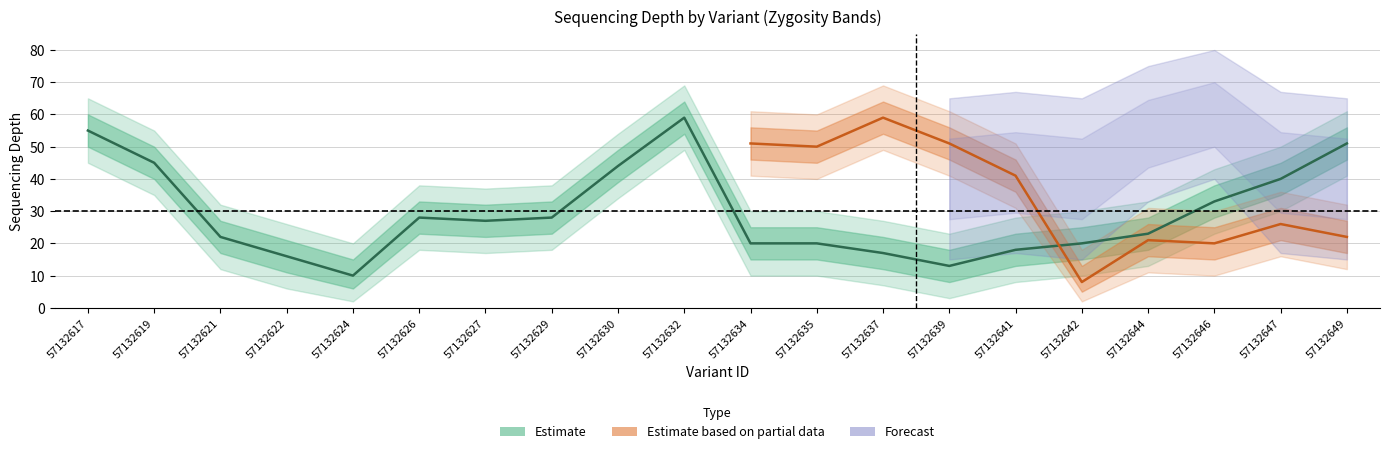

Which label corresponds to the largest value in the chart?

57132632